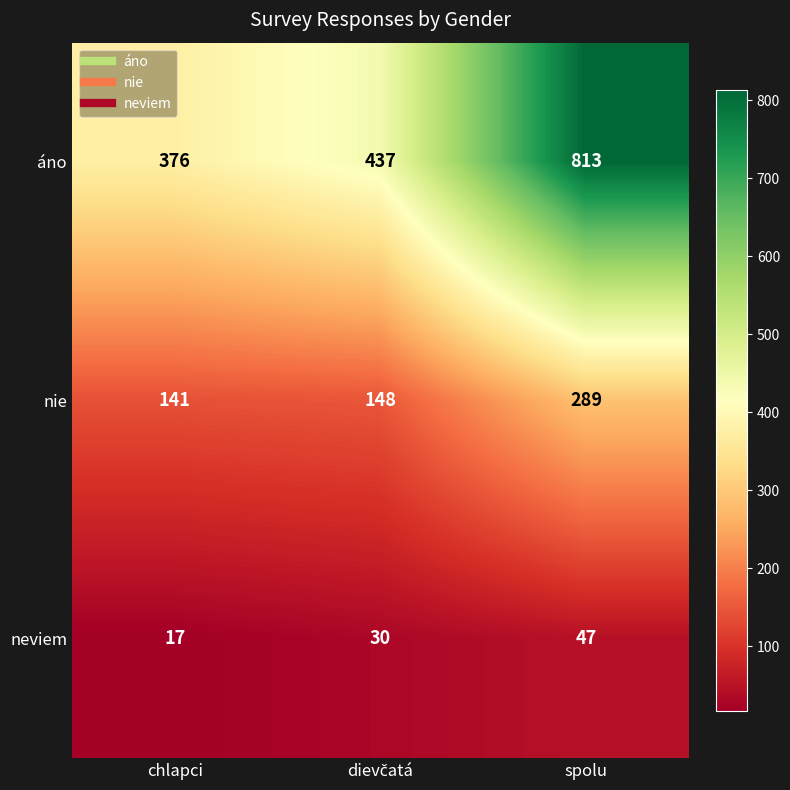

Count the number of categories in the chart.

3